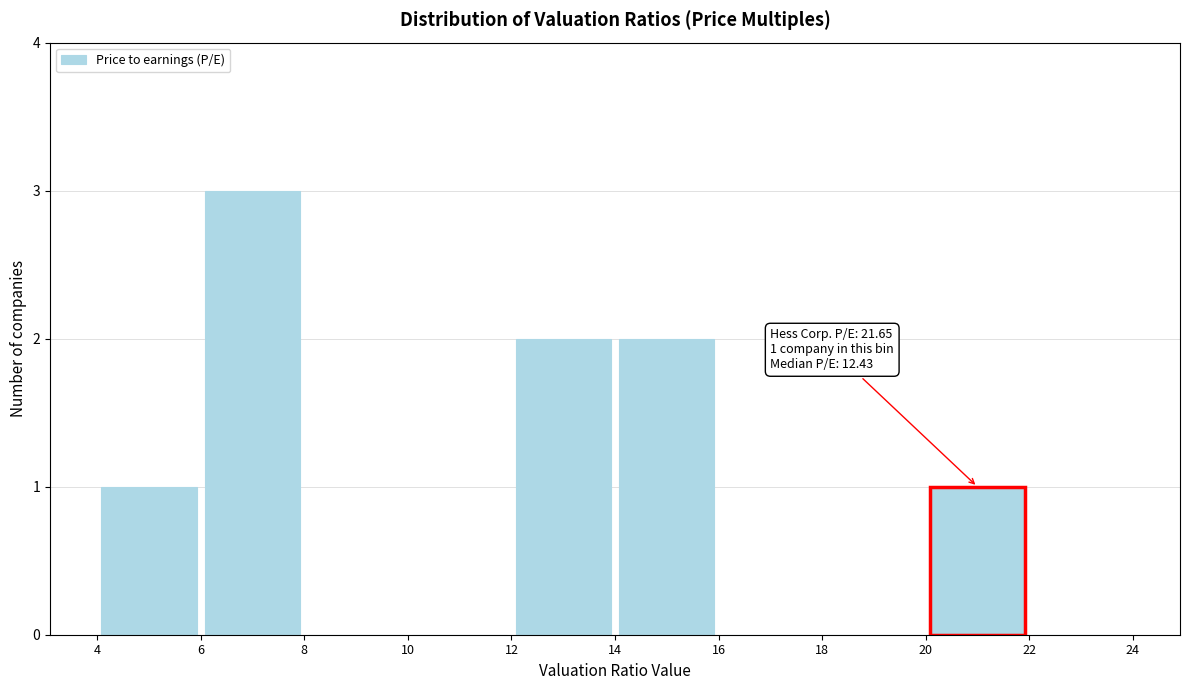

Over which range of the x-axis is the bar tallest?

6 to 8